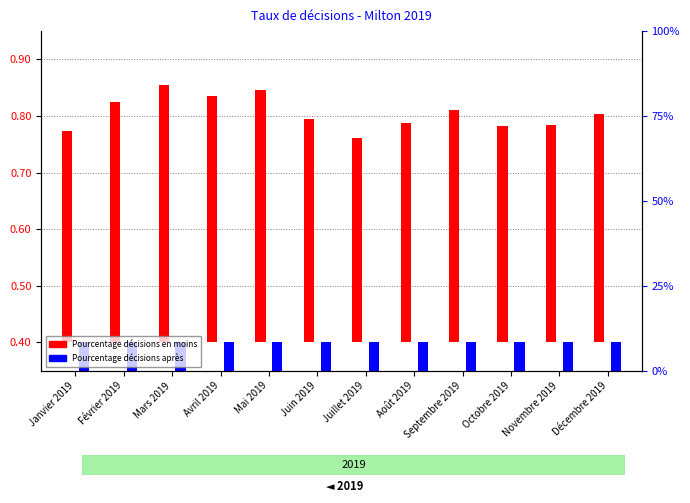

What is the spread (max minus min) of values at Juillet 2019?

0.7